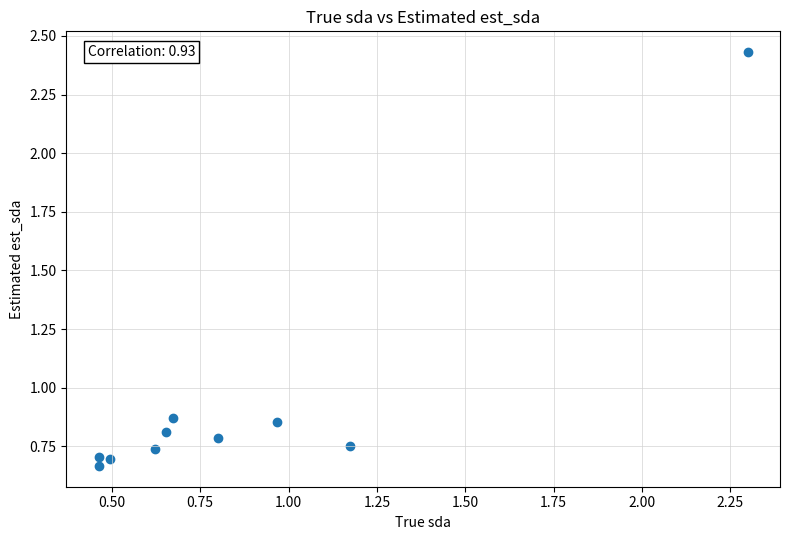

What is the range of Y values (max minus min)?

1.8